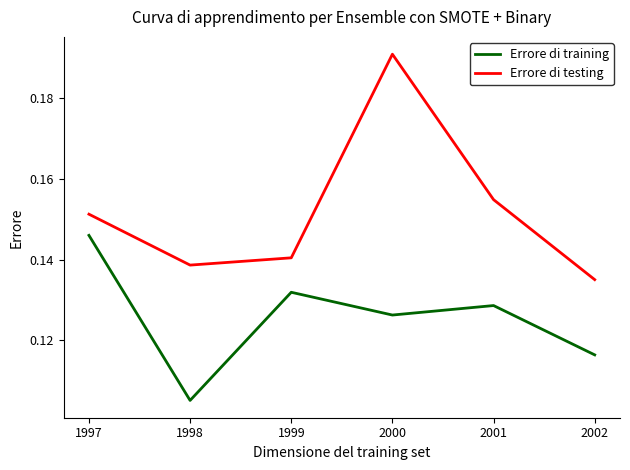

The Errore di training series shows 0.2 at 1999. True or false?

False